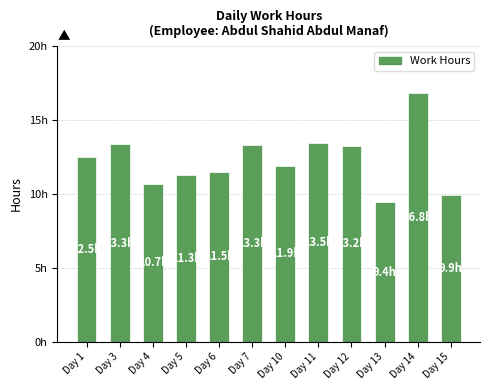

Are the bars horizontal?

No